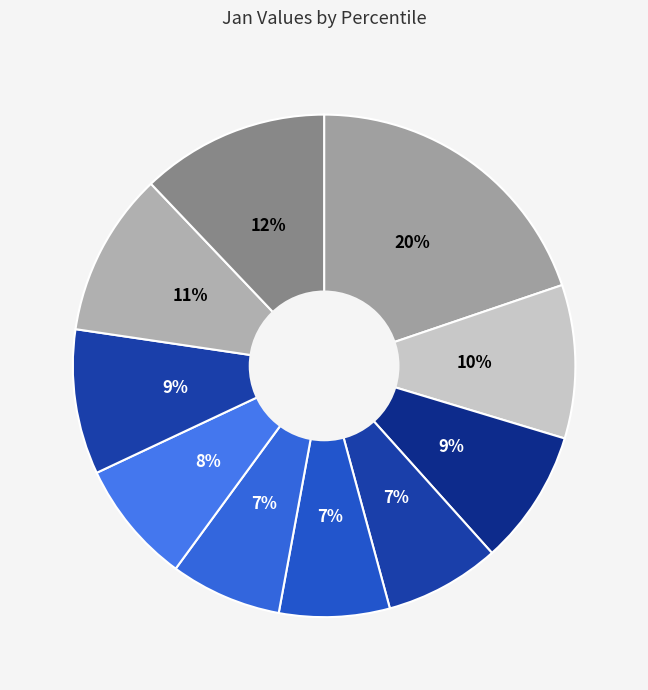

Is there a majority slice in this chart?

No